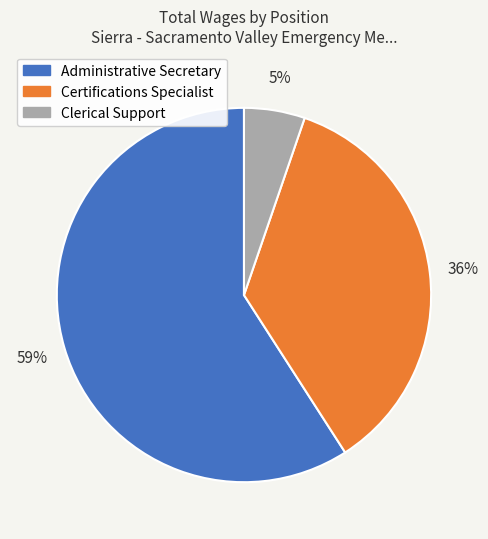

Which has a higher value, Administrative Secretary or Certifications Specialist?

Administrative Secretary